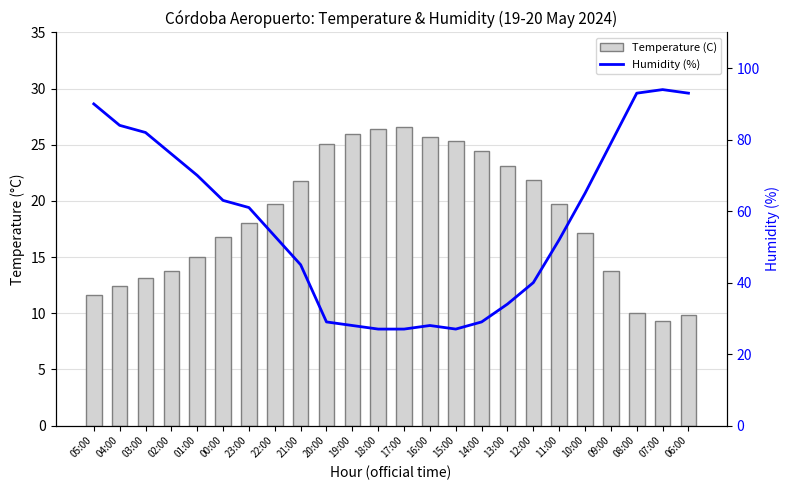

What is the label of the 23rd bar from the right?

04:00